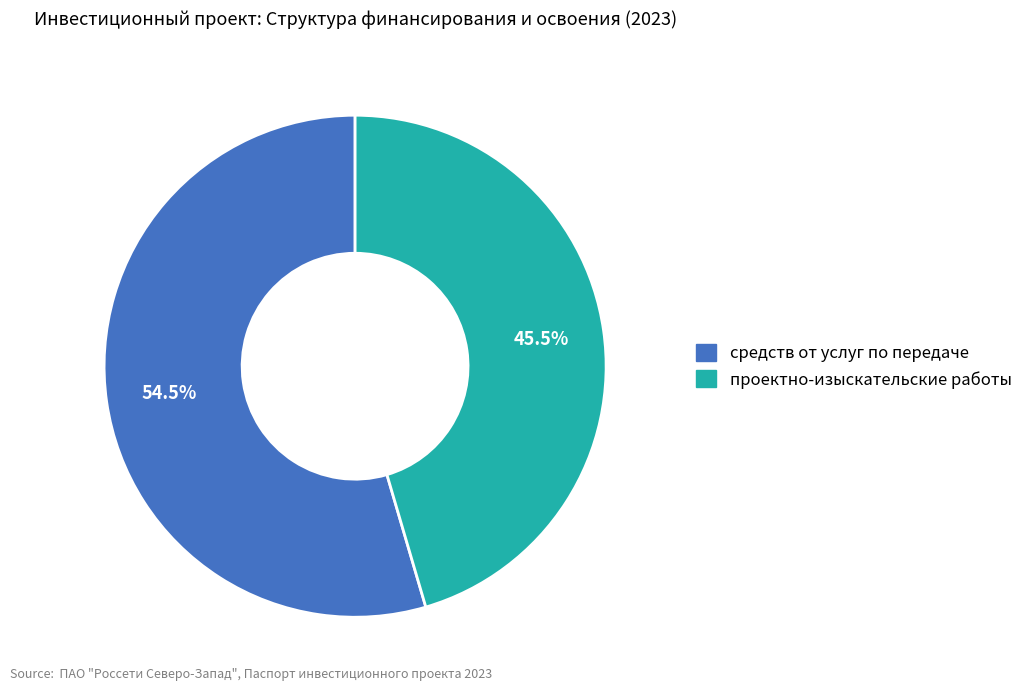

Is there a majority slice in this chart?

Yes